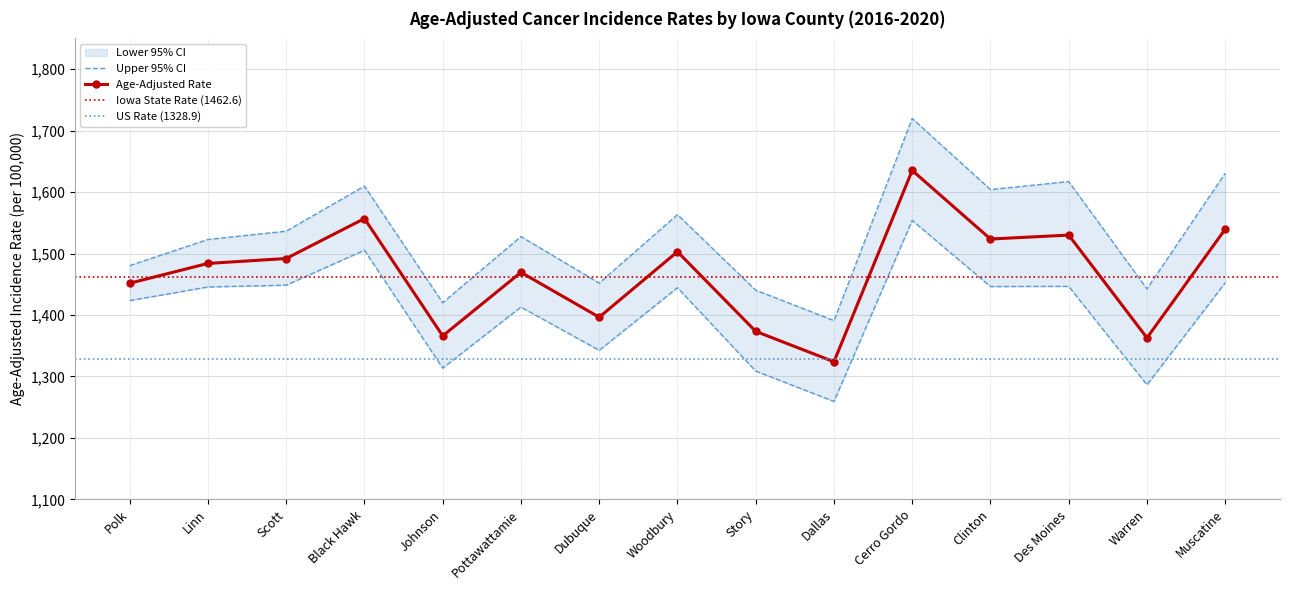

Reading right to left, extract all data points from this chart.

Age-Adjusted Rate: Muscatine=1539.7	Warren=1362.8	Des Moines=1530.0	Clinton=1523.6	Cerro Gordo=1635.2	Dallas=1323.9	Story=1373.4	Woodbury=1503.0	Dubuque=1396.4	Pottawattamie=1469.4	Johnson=1366.0	Black Hawk=1556.9	Scott=1491.9	Linn=1483.9	Polk=1451.7
Lower 95% CI: Muscatine=1452.5	Warren=1286.4	Des Moines=1446.6	Clinton=1446.3	Cerro Gordo=1553.9	Dallas=1259.4	Story=1308.8	Woodbury=1444.4	Dubuque=1342.5	Pottawattamie=1412.9	Johnson=1313.6	Black Hawk=1505.4	Scott=1448.5	Linn=1445.6	Polk=1423.4
Upper 95% CI: Muscatine=1630.7	Warren=1442.5	Des Moines=1617.1	Clinton=1604.0	Cerro Gordo=1719.7	Dallas=1390.9	Story=1440.4	Woodbury=1563.3	Dubuque=1451.9	Pottawattamie=1527.6	Johnson=1420.0	Black Hawk=1609.7	Scott=1536.3	Linn=1522.9	Polk=1480.4